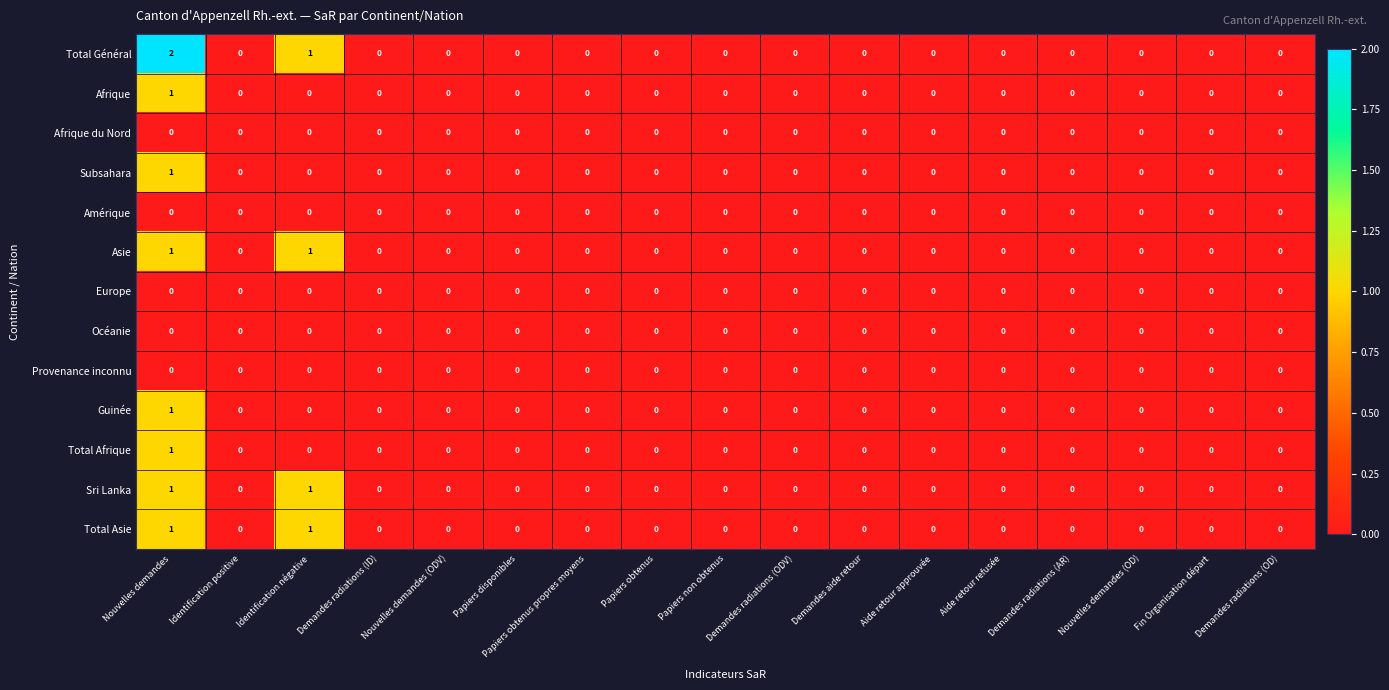

The value of Guinée at Identification négative is -1. True or false?

False